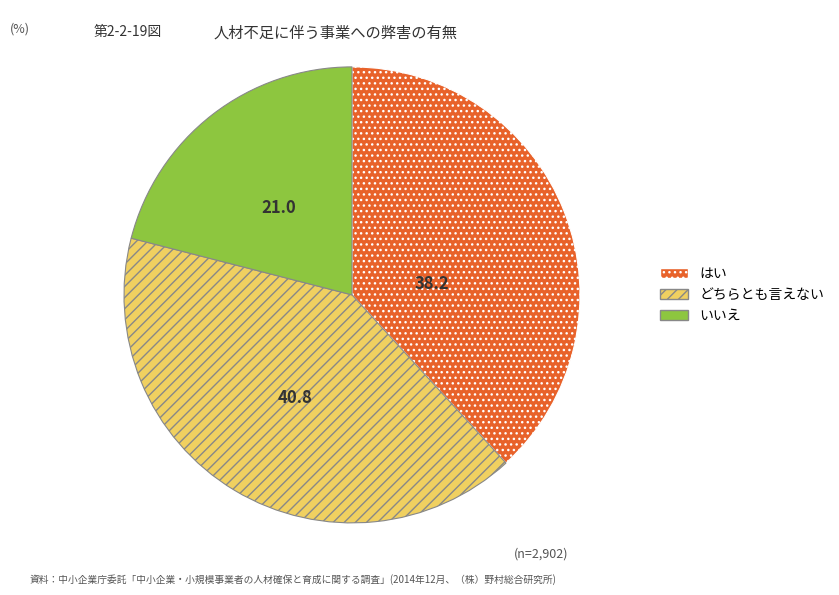

Approximately how many times larger is the value at はい compared to どちらとも言えない?

0.9